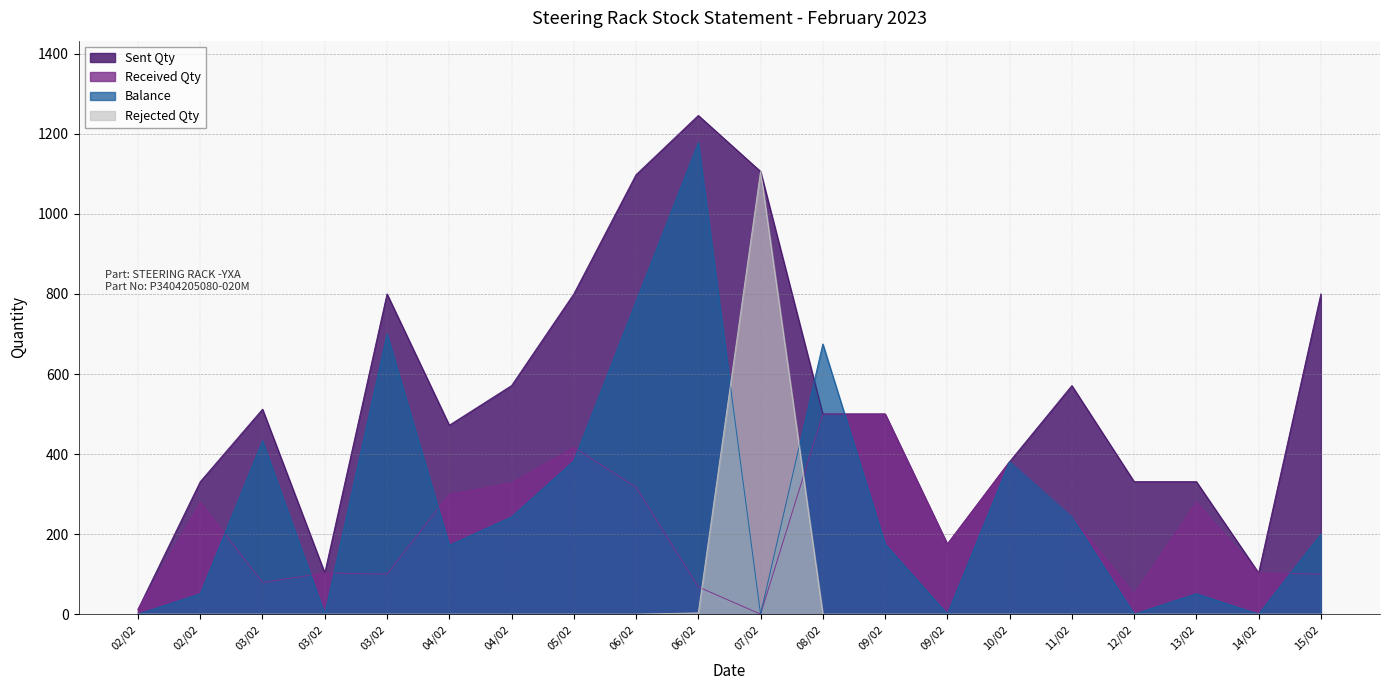

What is the total value across all series at 07/02?

2212